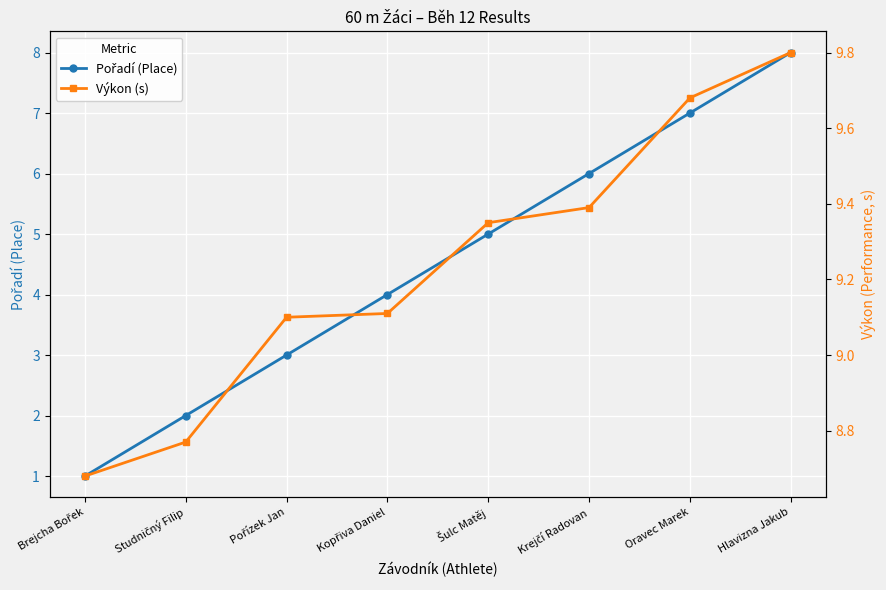

How many lines are shown in the chart?

2